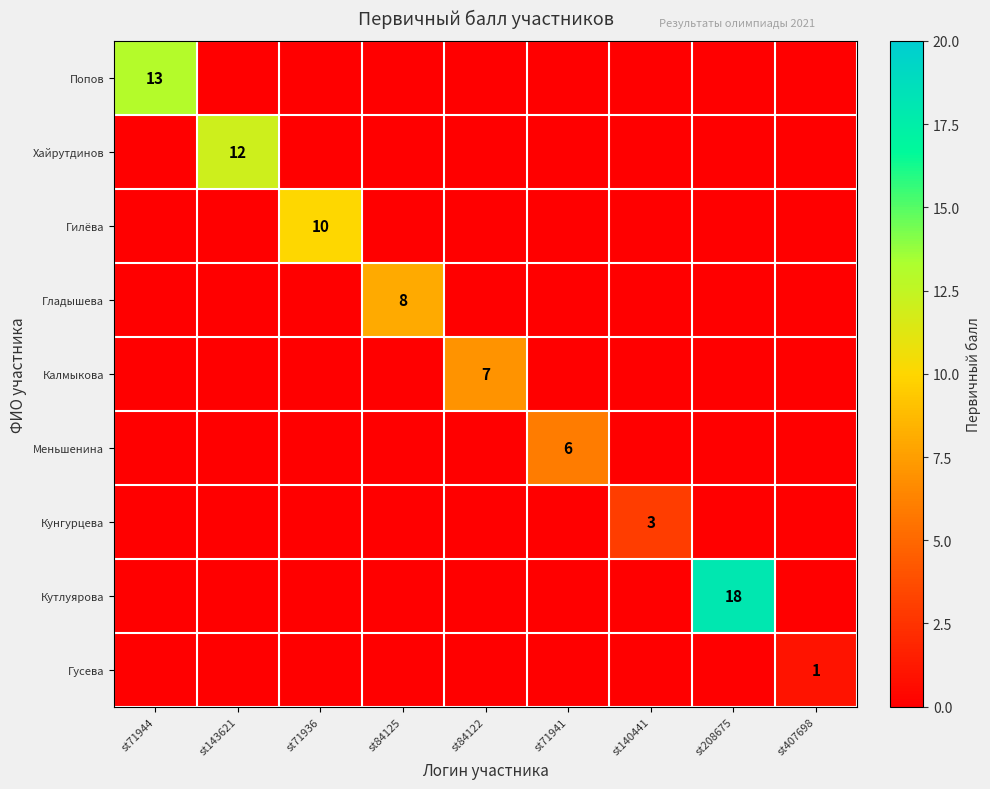

The Кутлуярова series shows 5 at st208675. True or false?

False